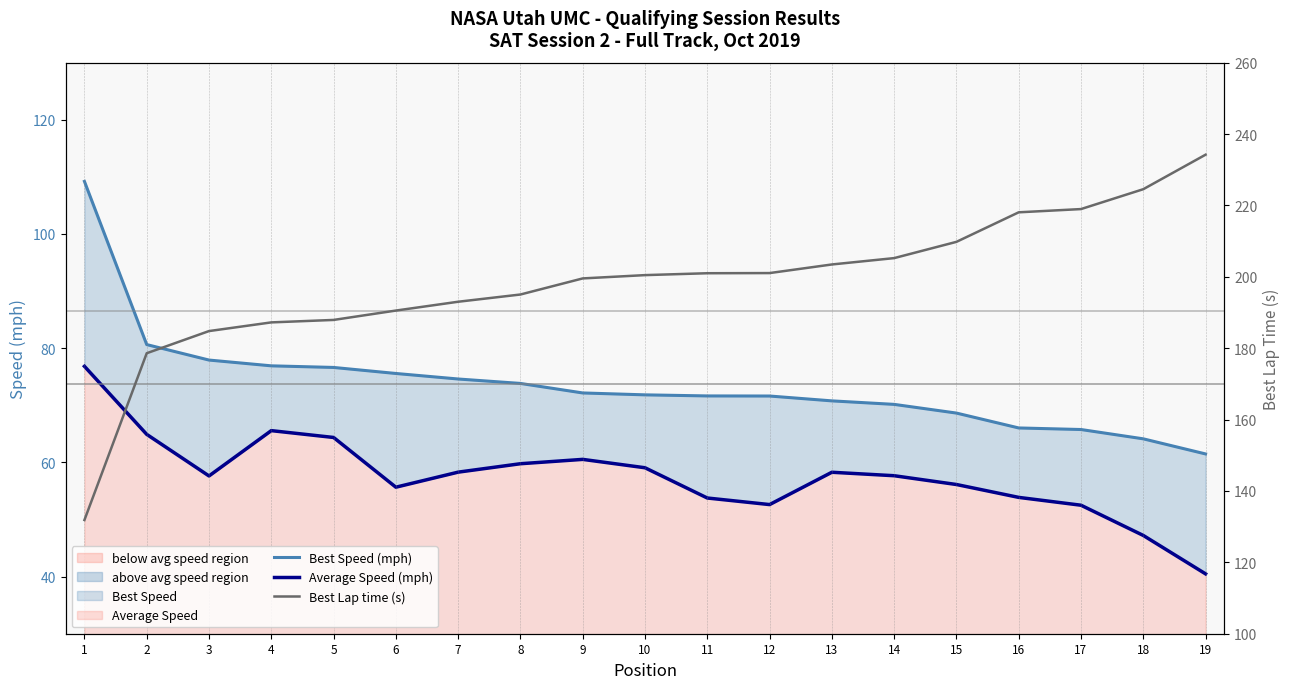

What is the lowest value of the Average Speed (mph) series?

40.5